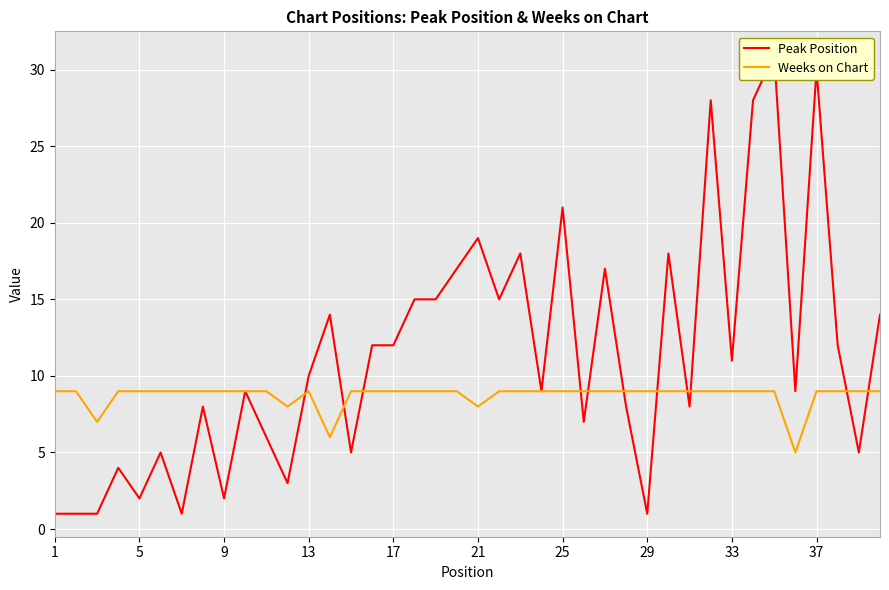

What is the lowest value of the Weeks on Chart series?

5